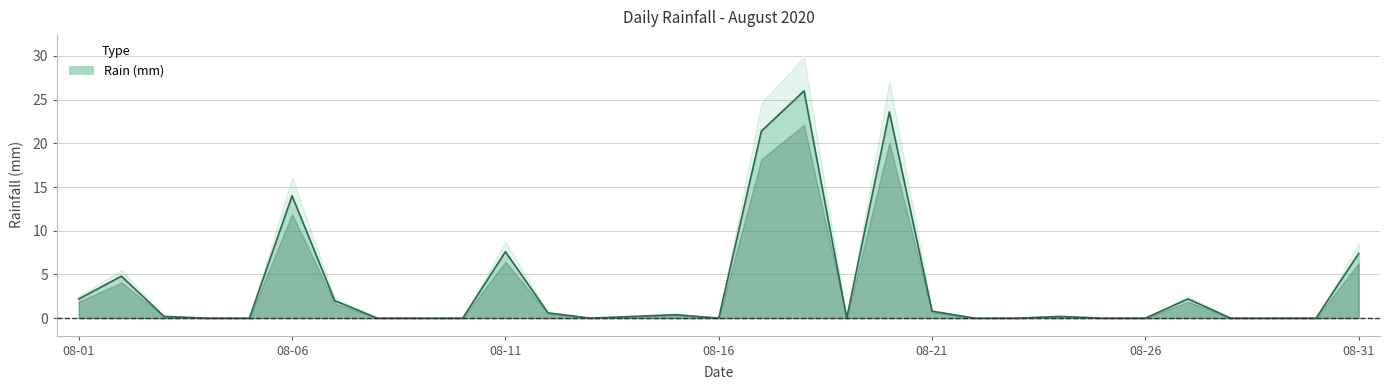

At which category does the chart reach its minimum across all series?

2020-08-04